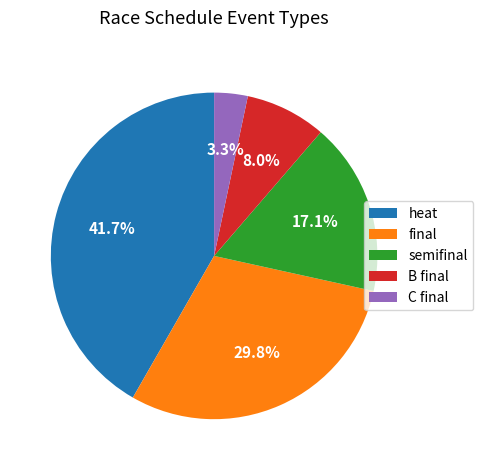

What is the ratio of the value at B final to the value at C final?

2.4